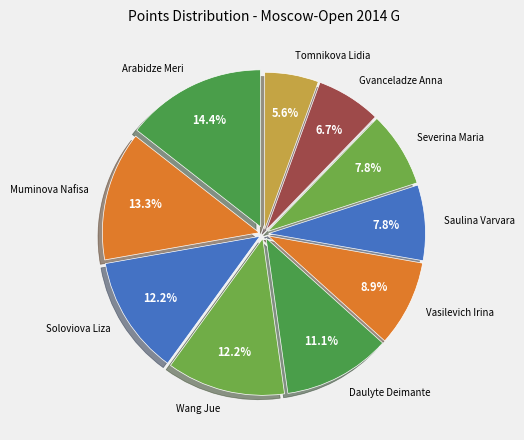

Between Daulyte Deimante and Severina Maria, which is larger?

Daulyte Deimante